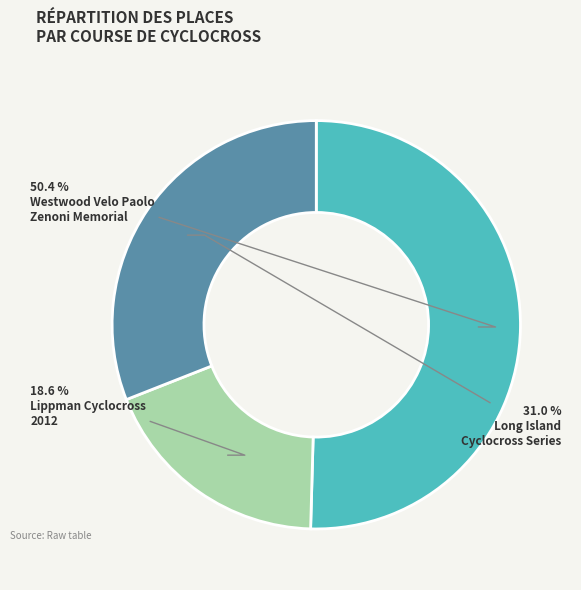

Is there a majority slice in this chart?

Yes